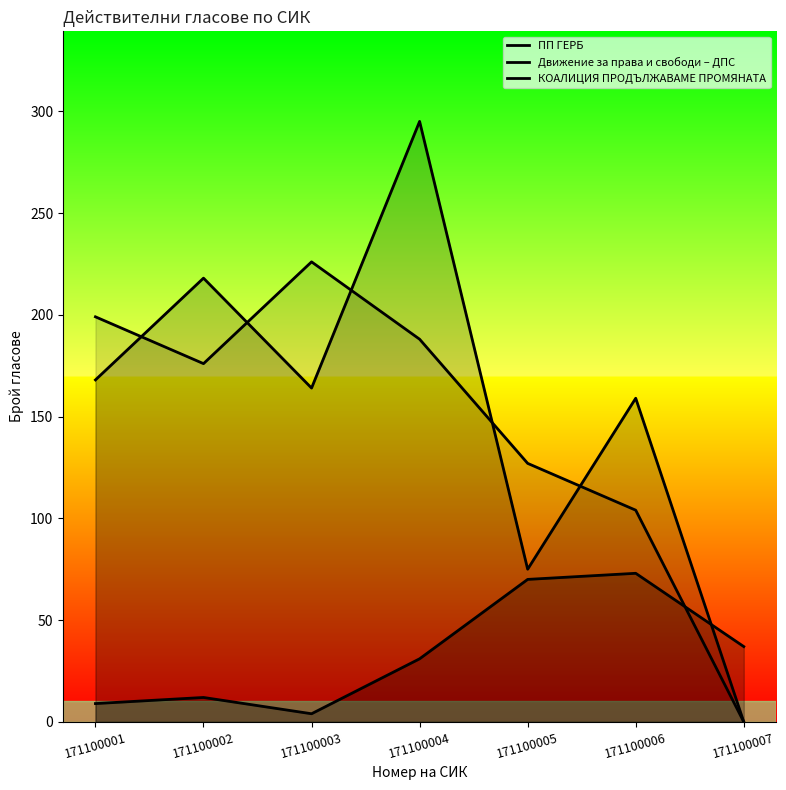

The КОАЛИЦИЯ ПРОДЪЛЖАВАМЕ ПРОМЯНАТА series shows 176 at 171100002. True or false?

True